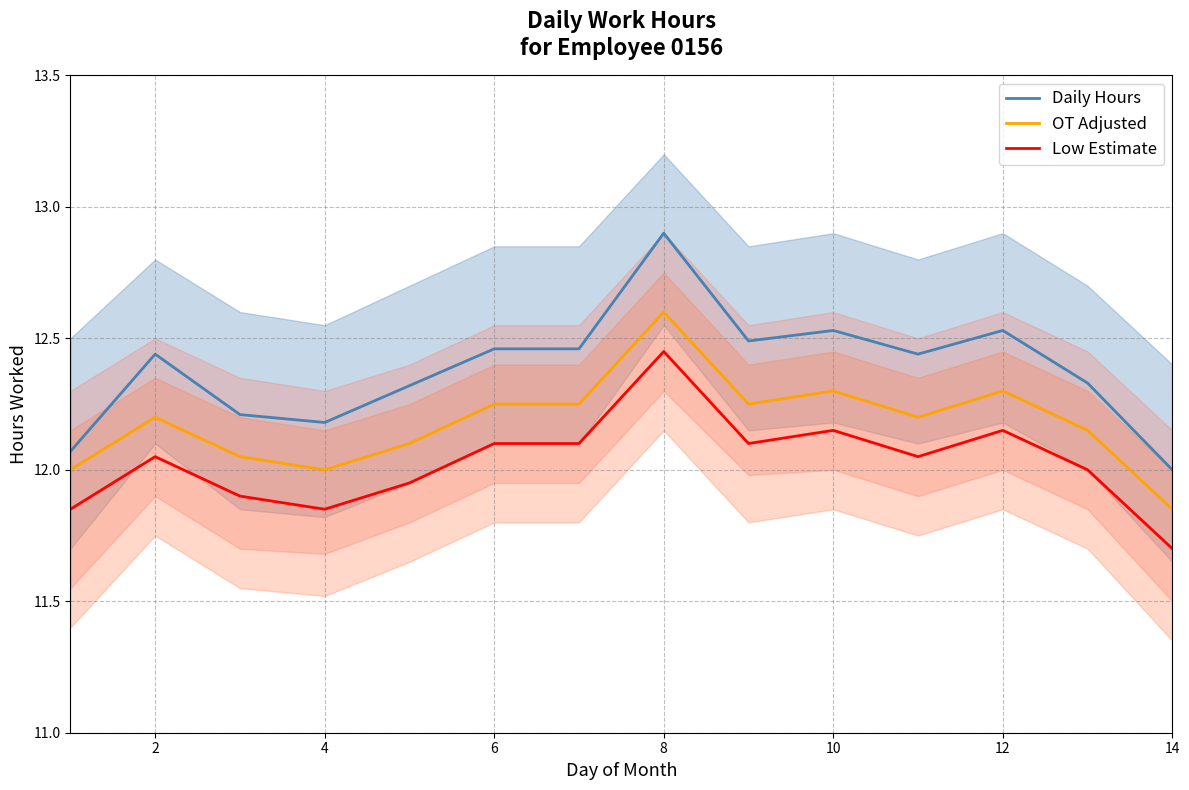

The OT Adjusted series shows 12.3 at 12. True or false?

True